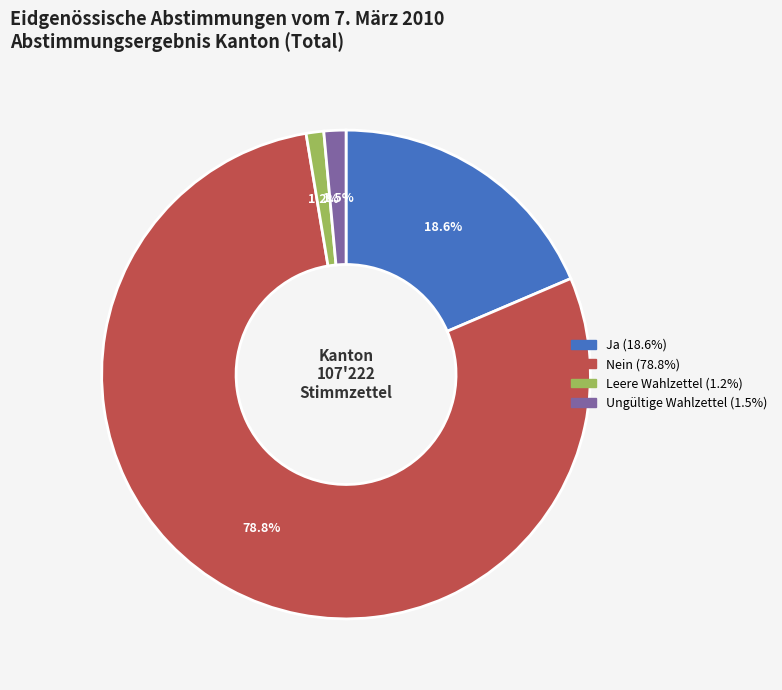

What is the largest slice in the pie chart?

Nein